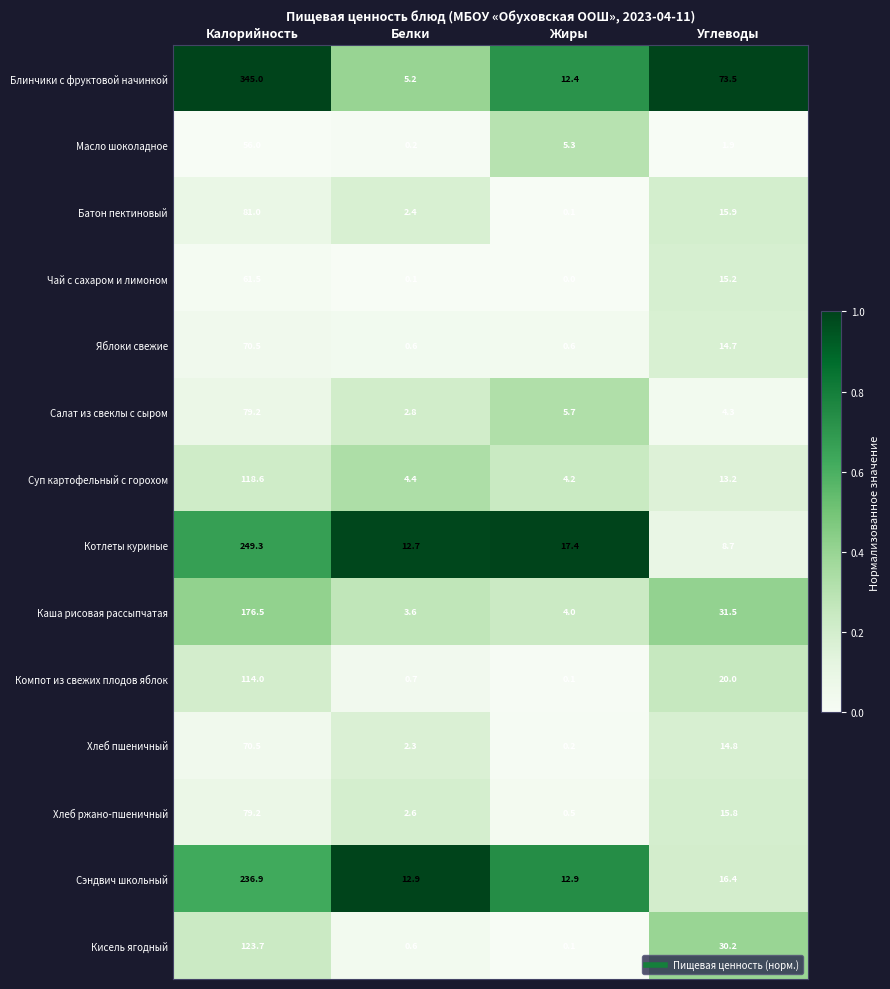

At which category is the sum across all series the highest?

Калорийность